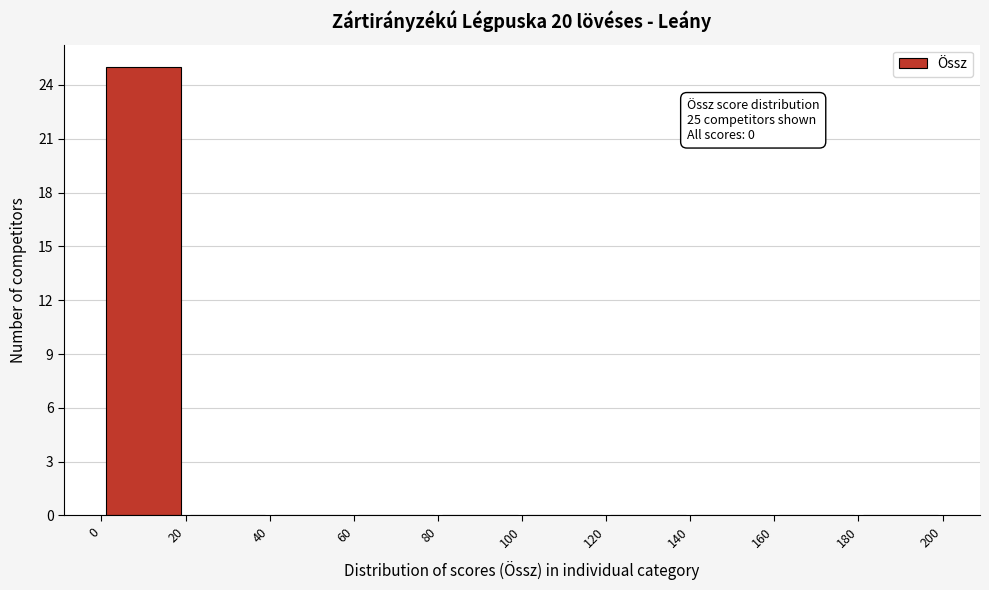

Which range on the x-axis has the tallest bar?

0 to 20